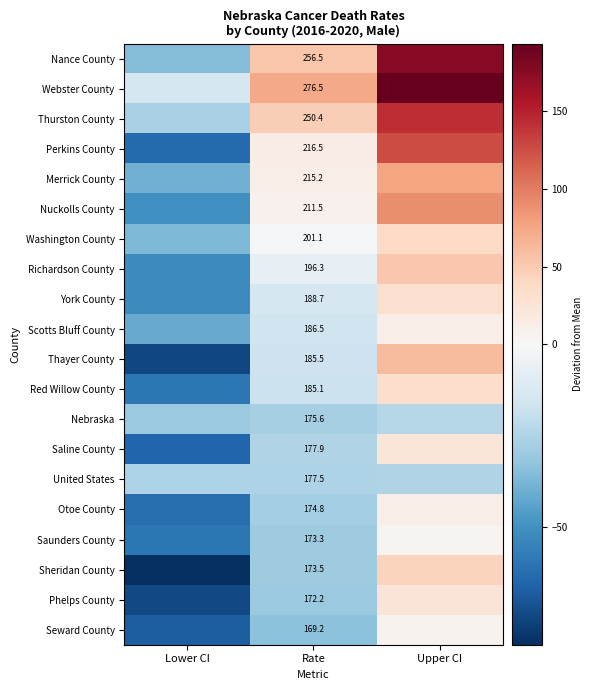

Which category has the lowest value across all series?

Lower CI